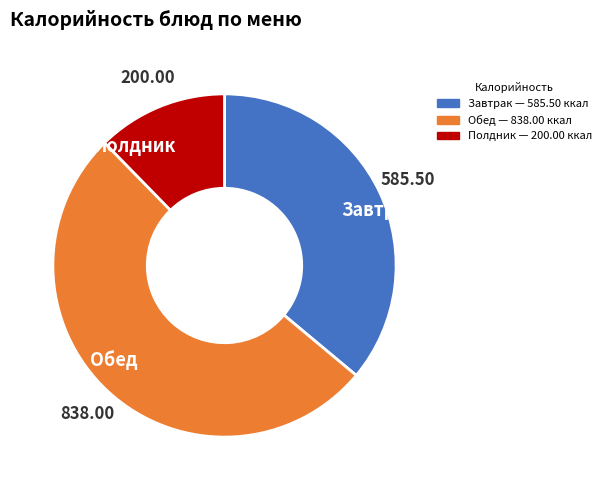

What is the smallest slice in the pie chart?

Полдник